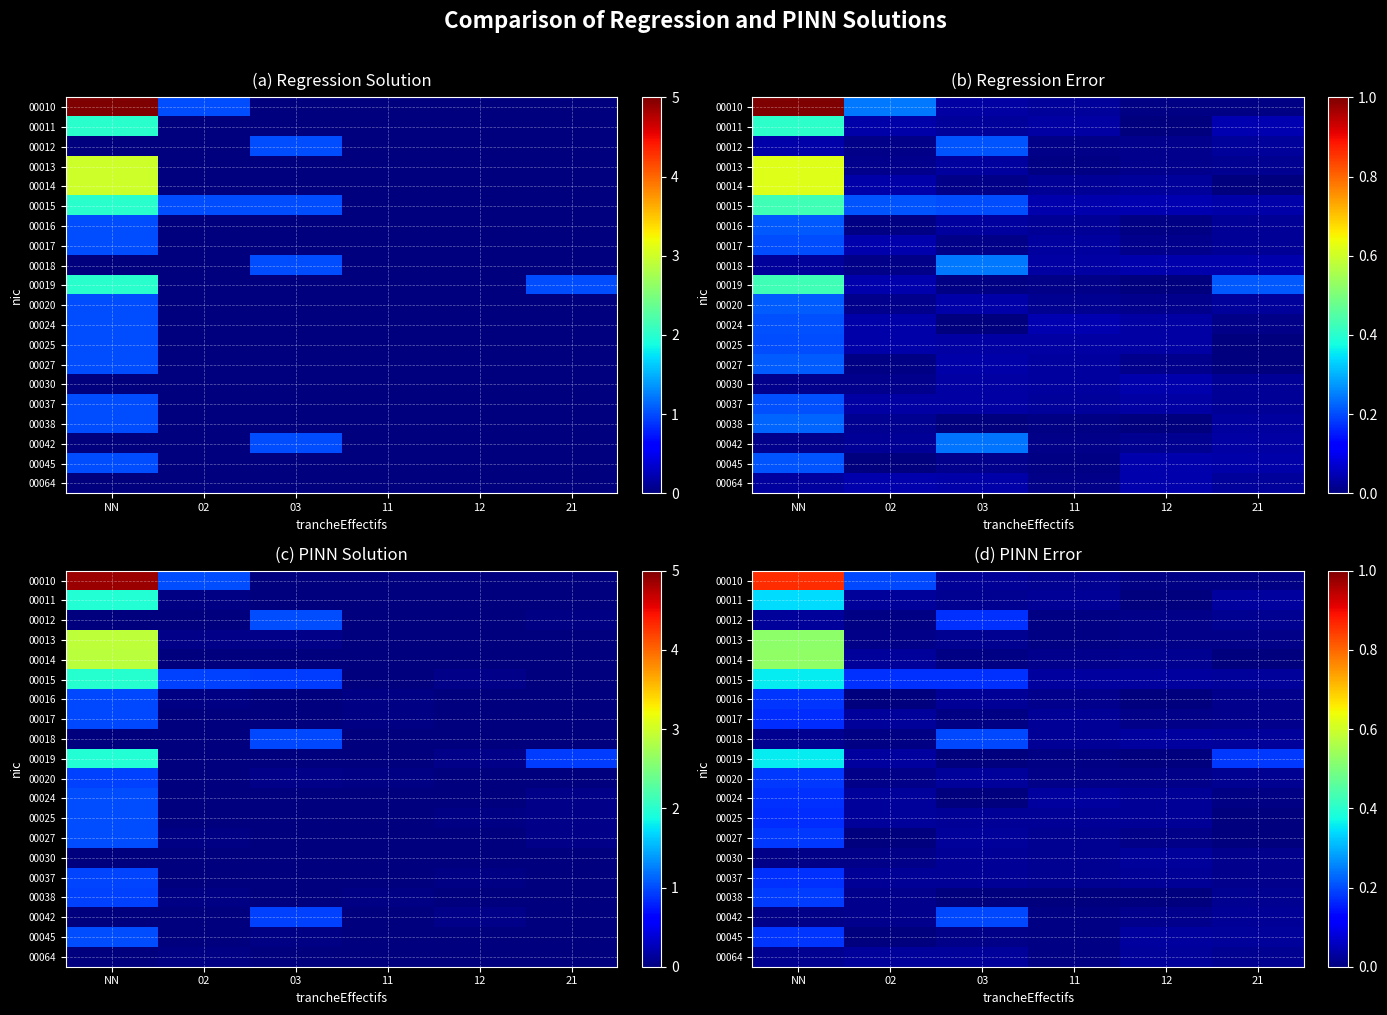

What is the total value across all series at 21?

0.5